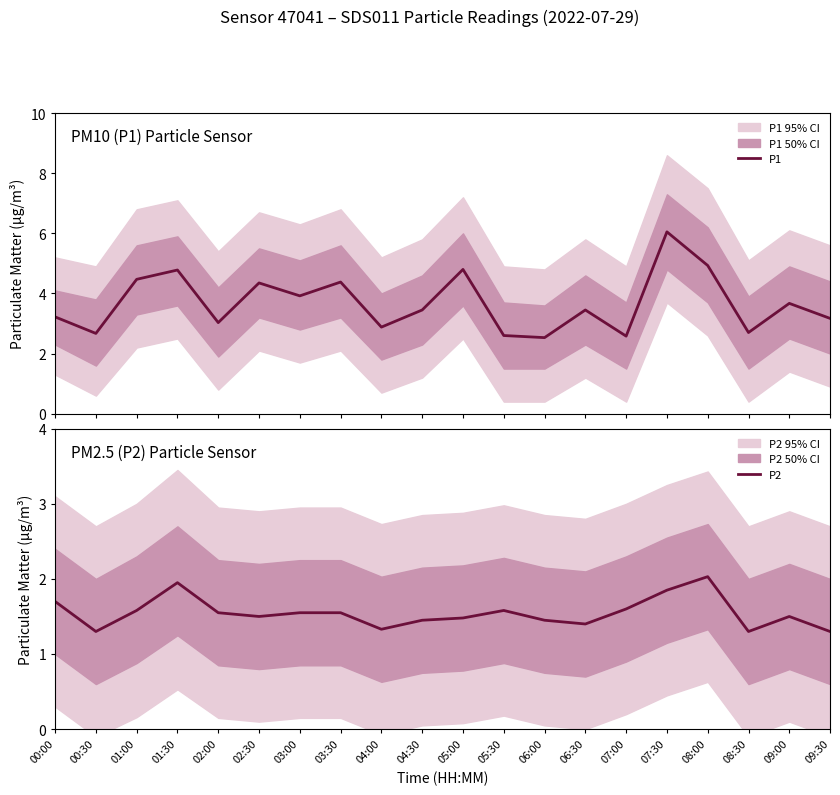

What is the label of the 5th point from the right?

07:30